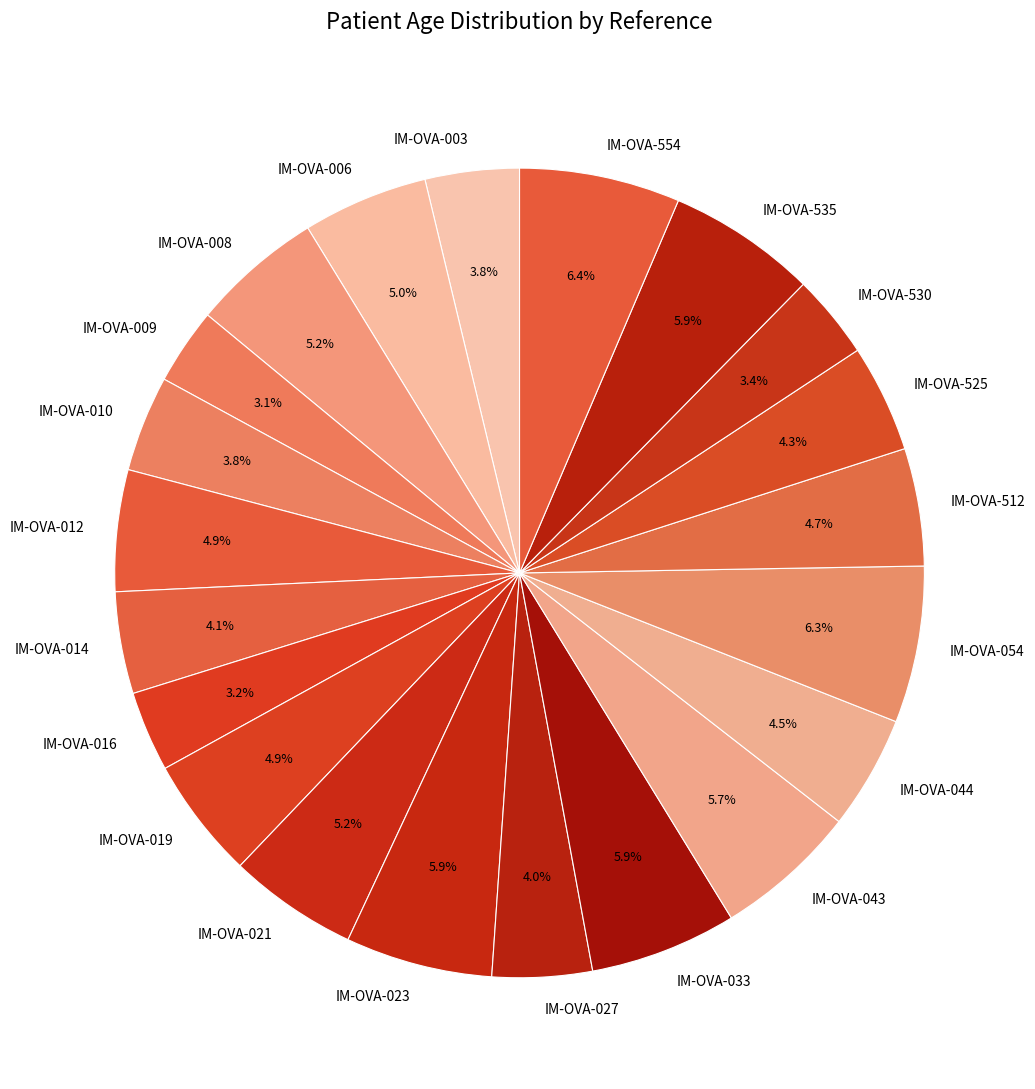

To the nearest percent, what is the average slice percentage?

5%